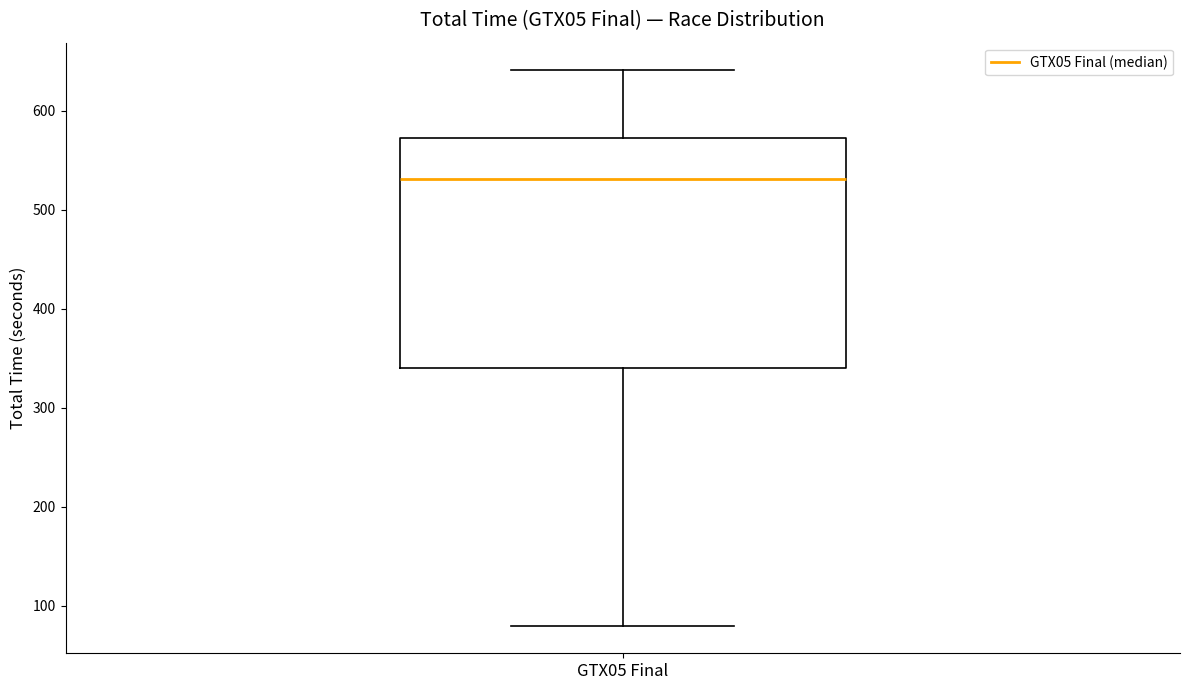

Read this box plot against the y-axis: the position of the median line, the range covered by the box, and the ends of both whiskers. The values are not printed on the chart, so give them approximately, as read against the axis.

median 530, box 340 to 570, whiskers 80 to 640